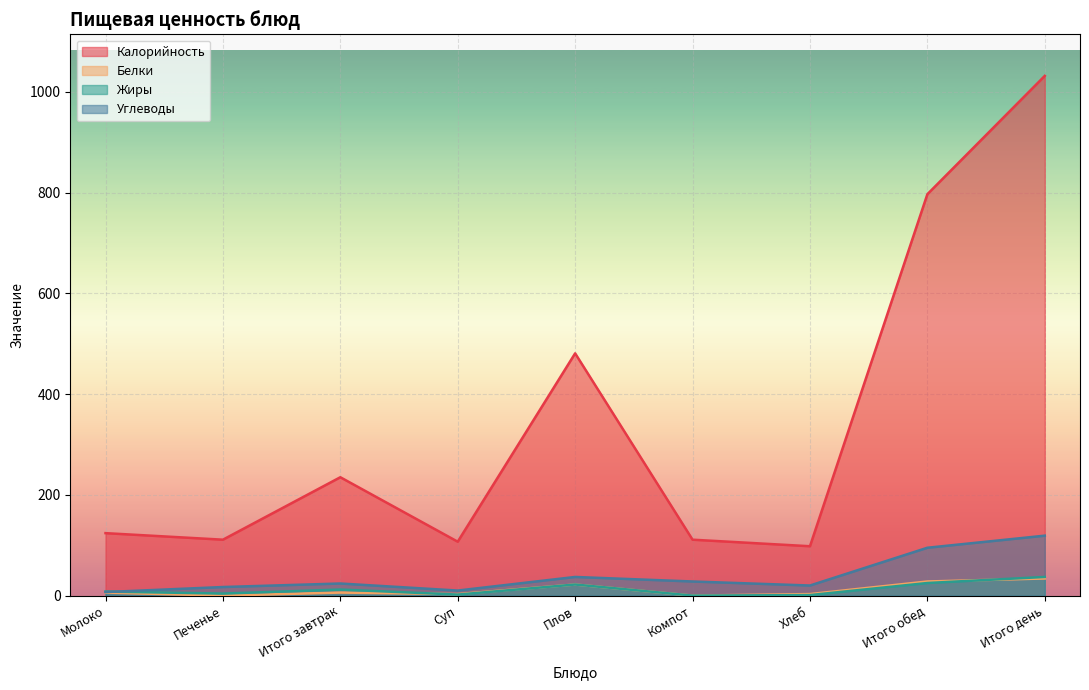

True or false: Жиры and Калорийность intersect in this chart.

False